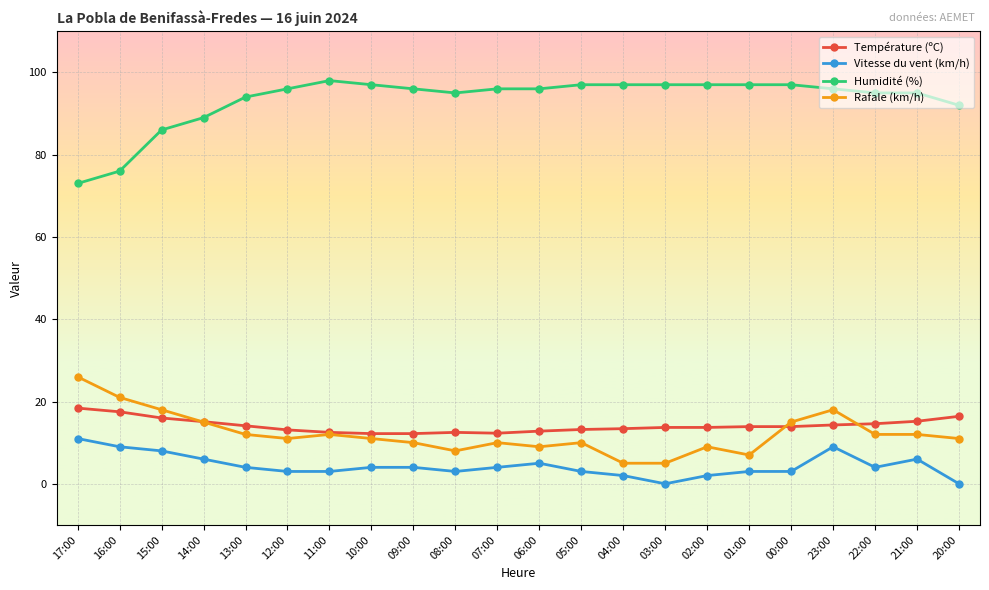

Rank the series by their maximum value, from highest to lowest.

Humidité (%), Rafale (km/h), Température (ºC), Vitesse du vent (km/h)